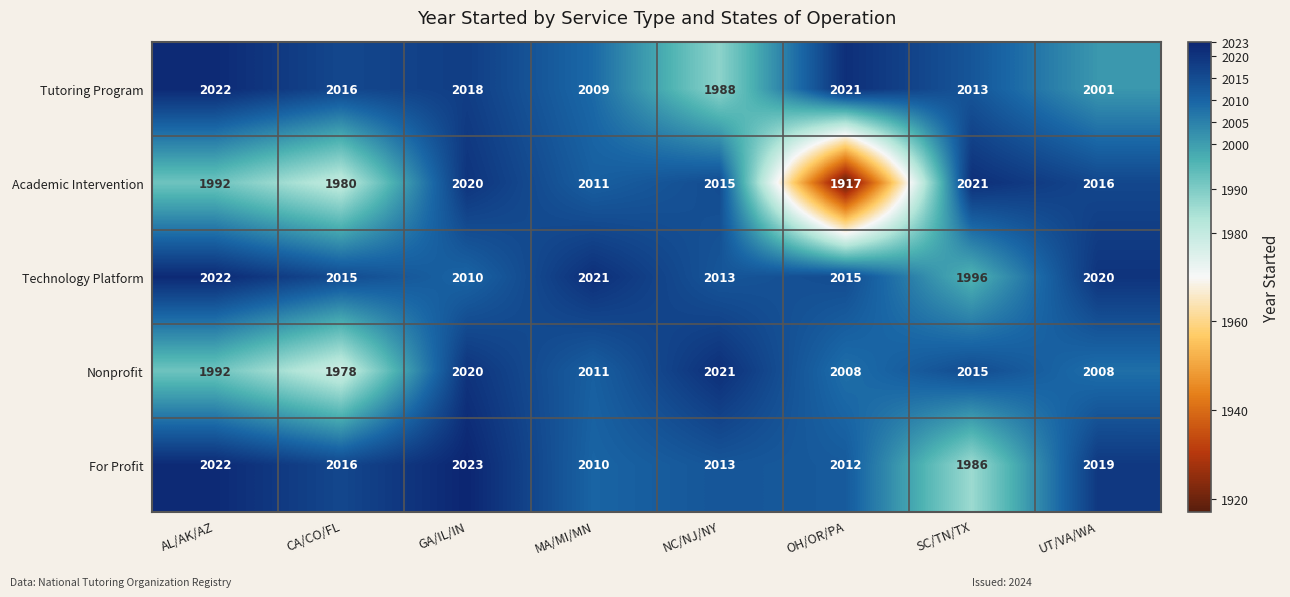

Which series has the widest spread of values?

Academic Intervention